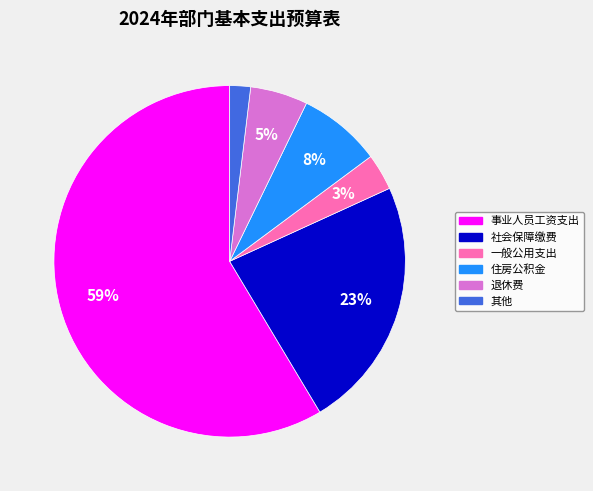

To the nearest percent, what is the difference between the largest and smallest slice percentages?

57%